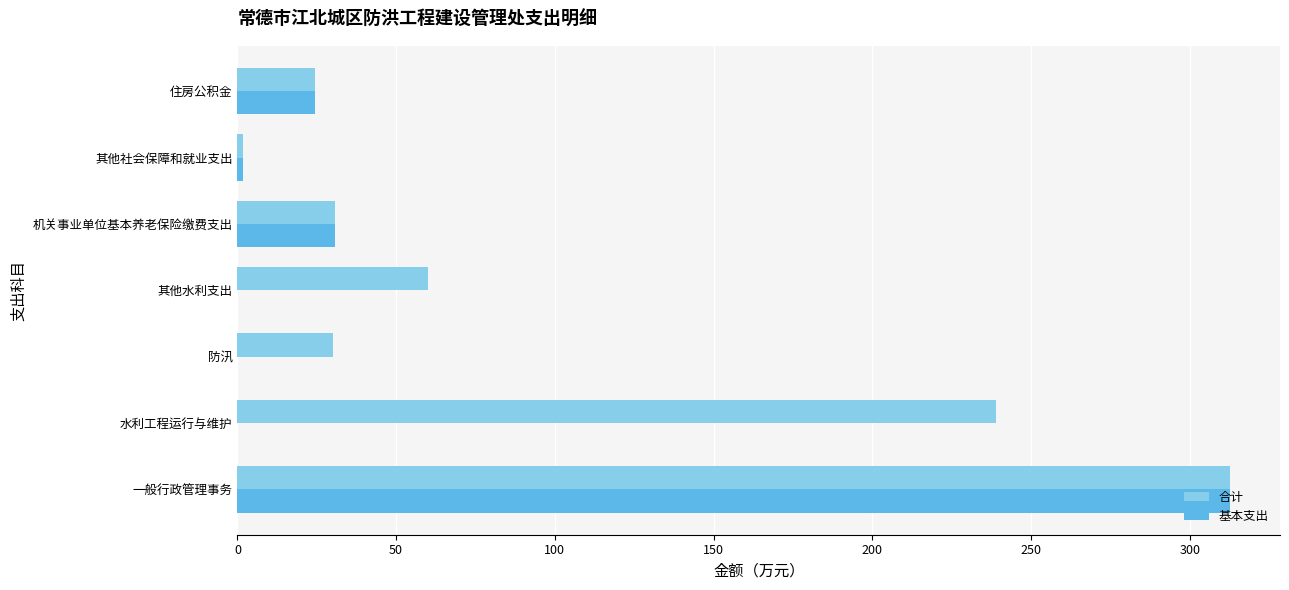

Where is 基本支出 nearest to the value 156?

机关事业单位基本养老保险缴费支出